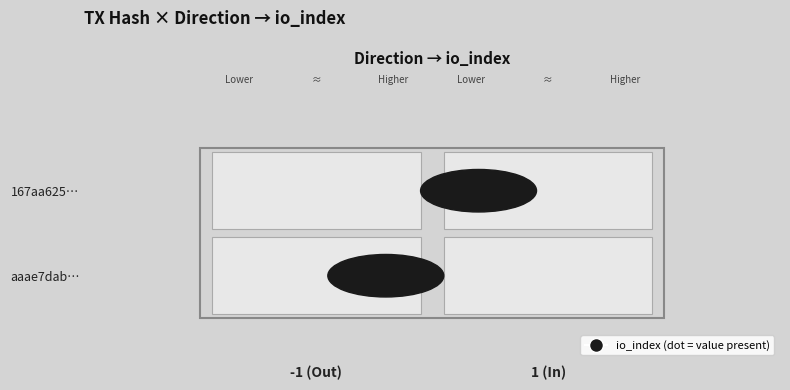

How many negative values does the aaae7dab6122cef276afe7146fbfe18d48d4e9d series have?

1